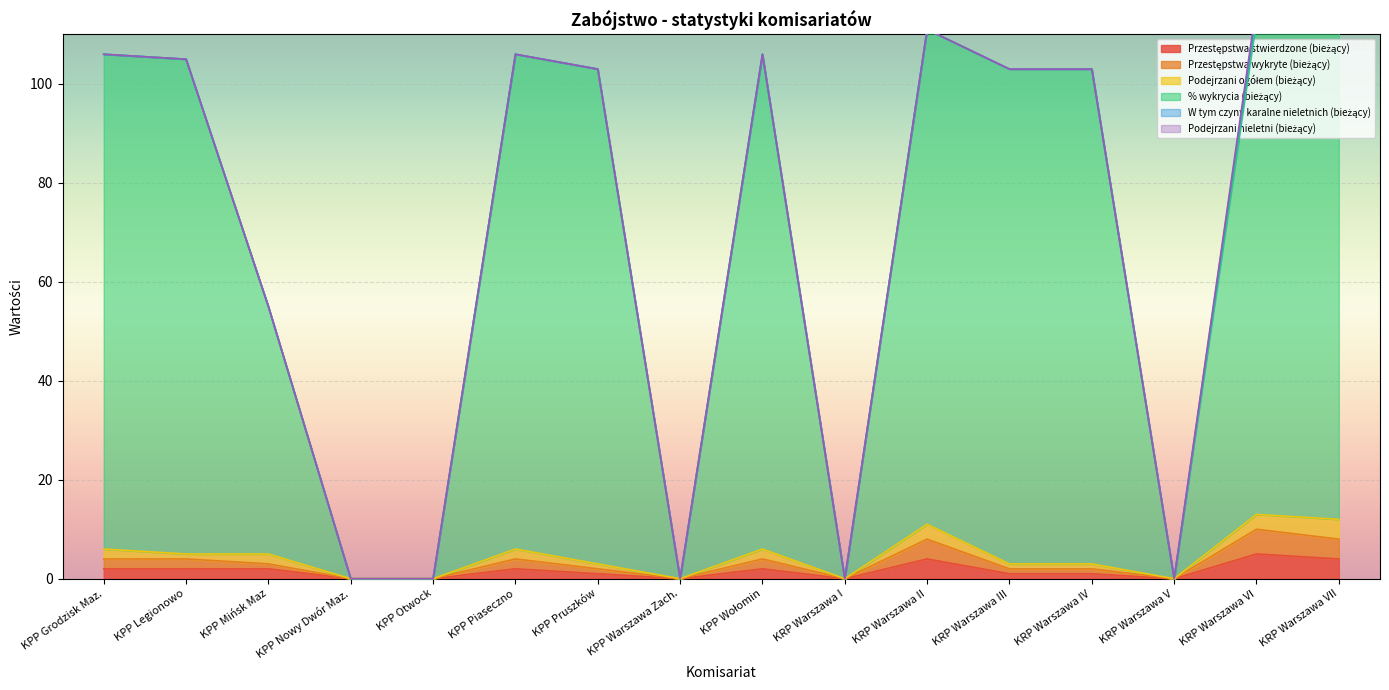

In Przestępstwa stwierdzone (bieżący), how many points are lower than both neighbors (excluding endpoints)?

3